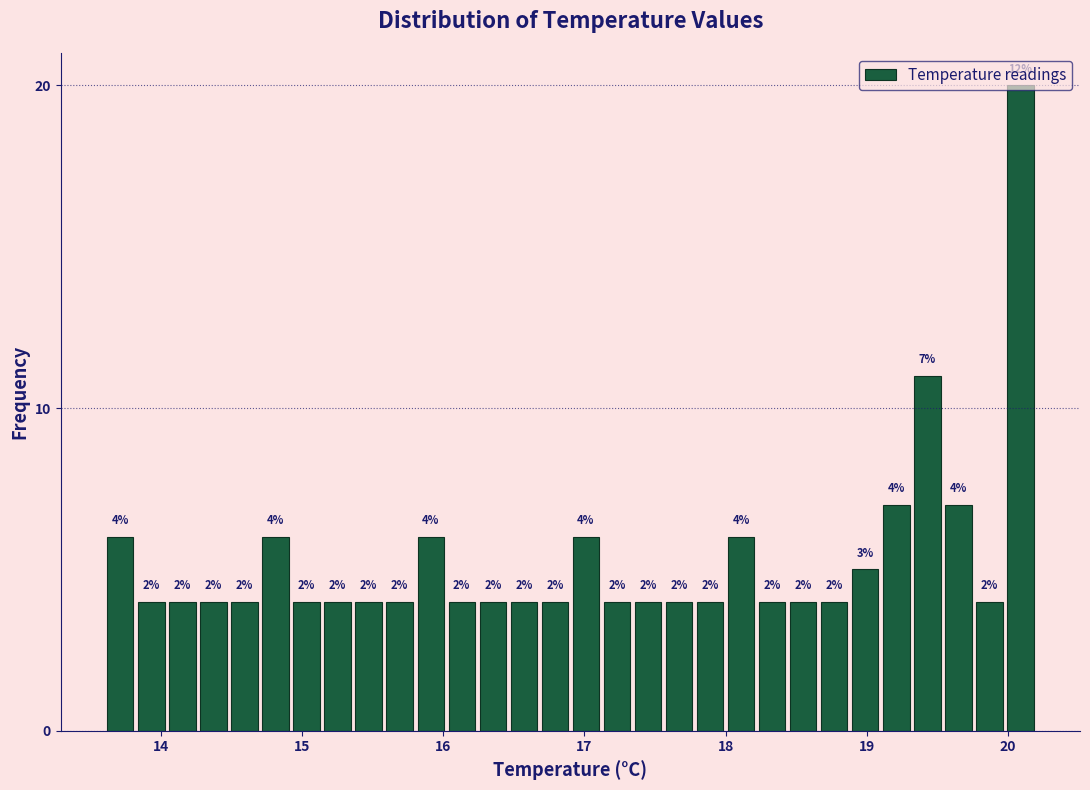

Read against the x-axis, roughly where is the centre of the tallest bar?

20.1